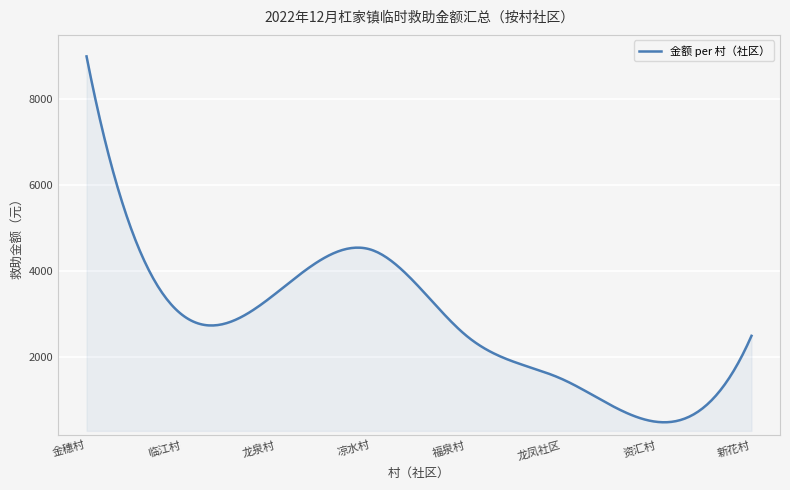

What is the difference between the maximum and minimum values?

8510.8